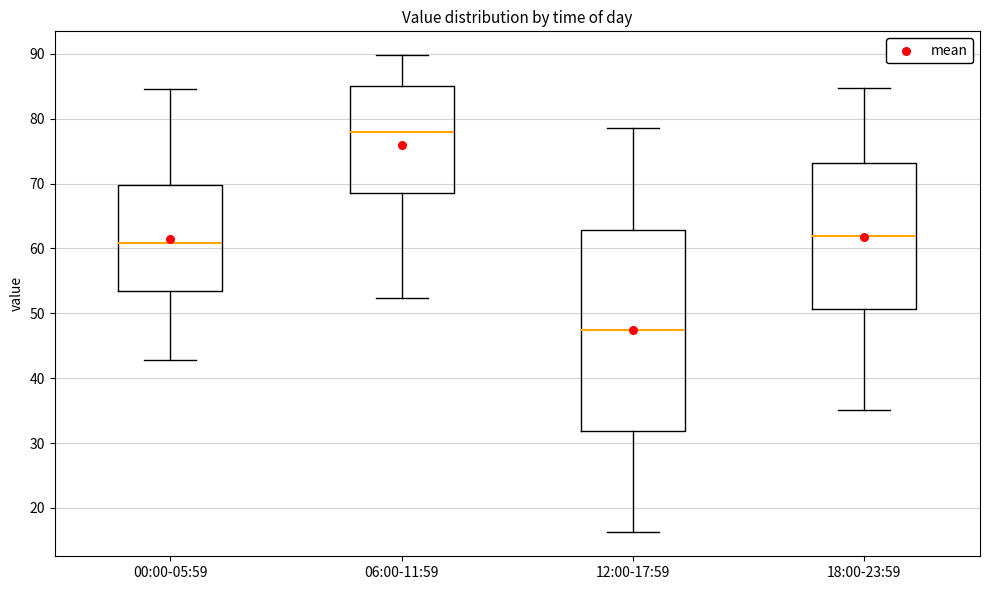

Reading left to right, transcribe this box plot: for each box, give where its median line is, the range the box spans, and where its two whiskers end, as read against the y-axis. The values are not printed on the chart, so give them approximately, as read against the axis.

00:00-05:59: median 61, box 53 to 70, whiskers 43 to 85
06:00-11:59: median 78, box 69 to 85, whiskers 52 to 90
12:00-17:59: median 47, box 32 to 63, whiskers 16 to 79
18:00-23:59: median 62, box 51 to 73, whiskers 35 to 85